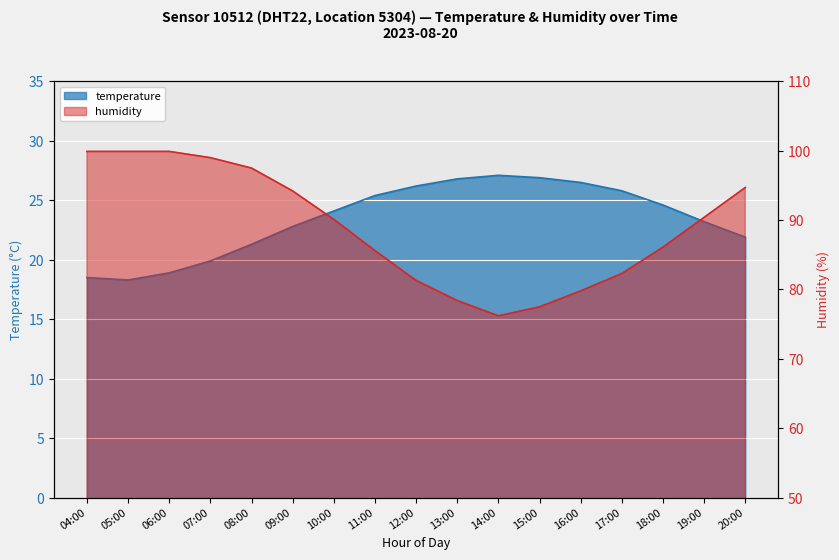

What is the difference between the maximum and minimum values in the temperature series?

8.8